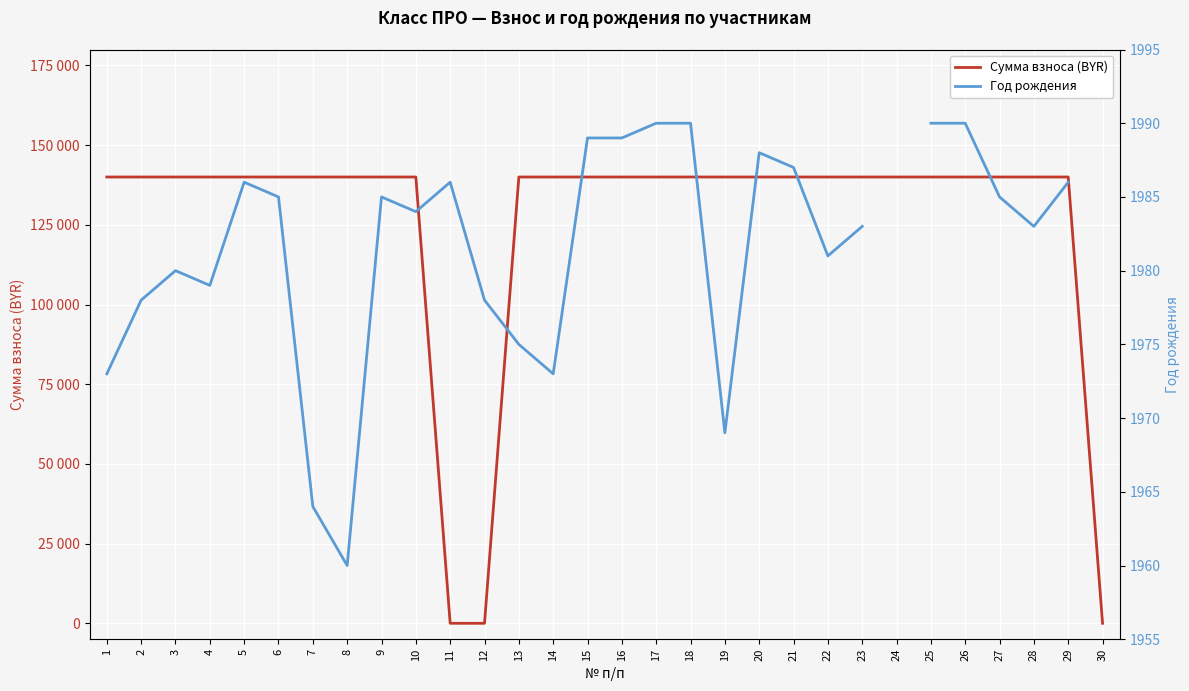

Is it true that Сумма взноса (BYR) equals 140000.0 at 27?

True